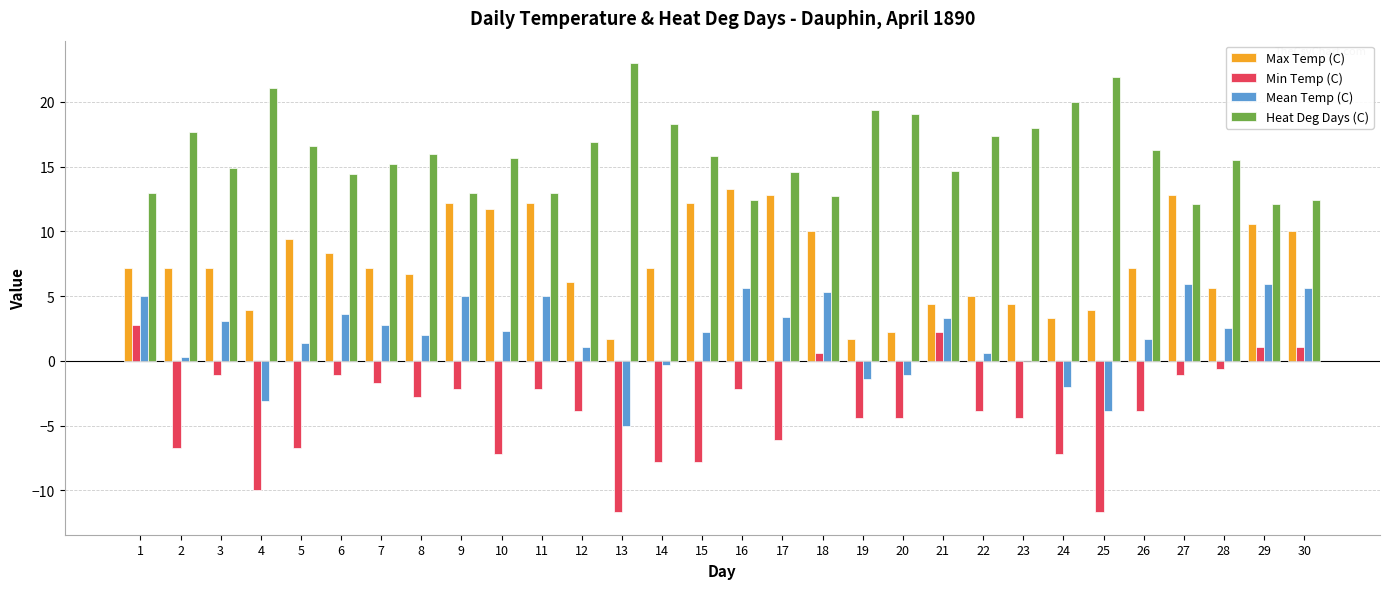

Which series changed the most between 20 and 23?

Max Temp (C)